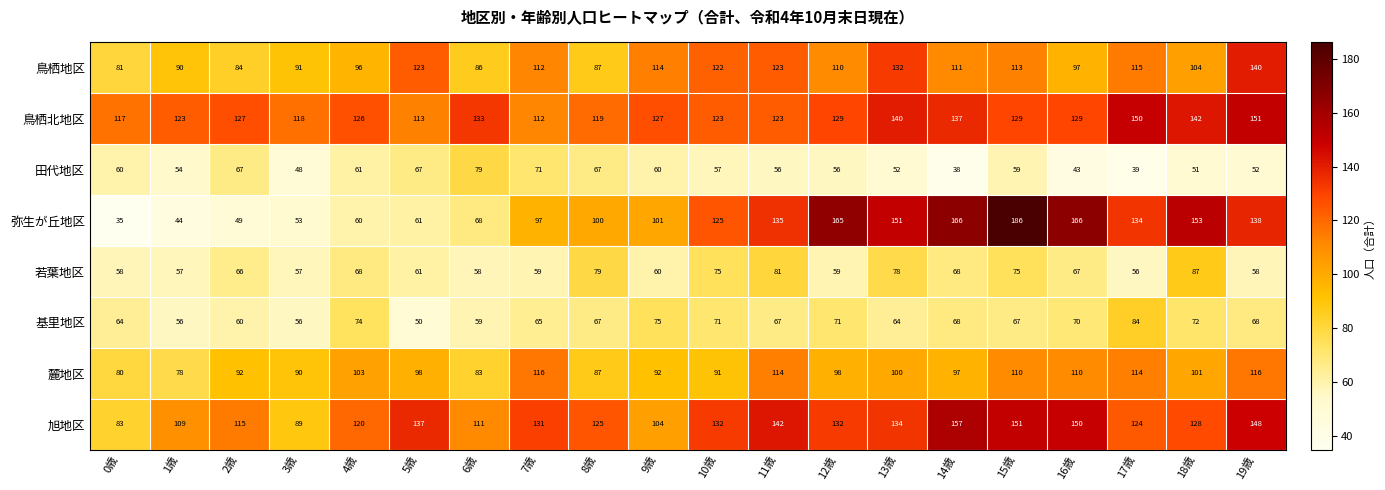

What is the sum of all 旭地区 values?

2522